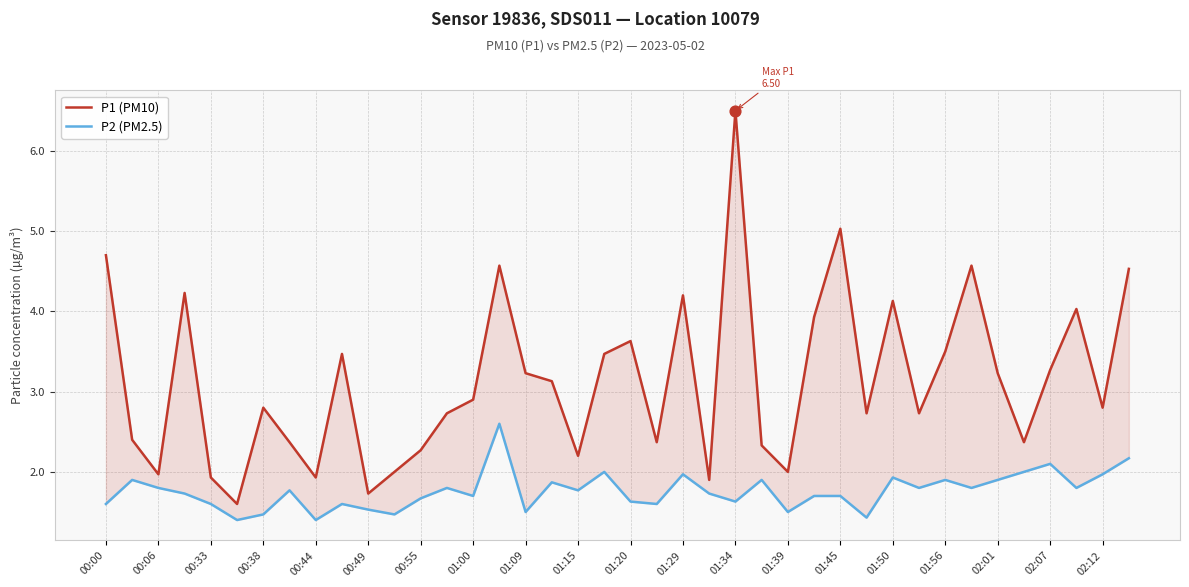

At how many categories does at least one series exceed 5?

2